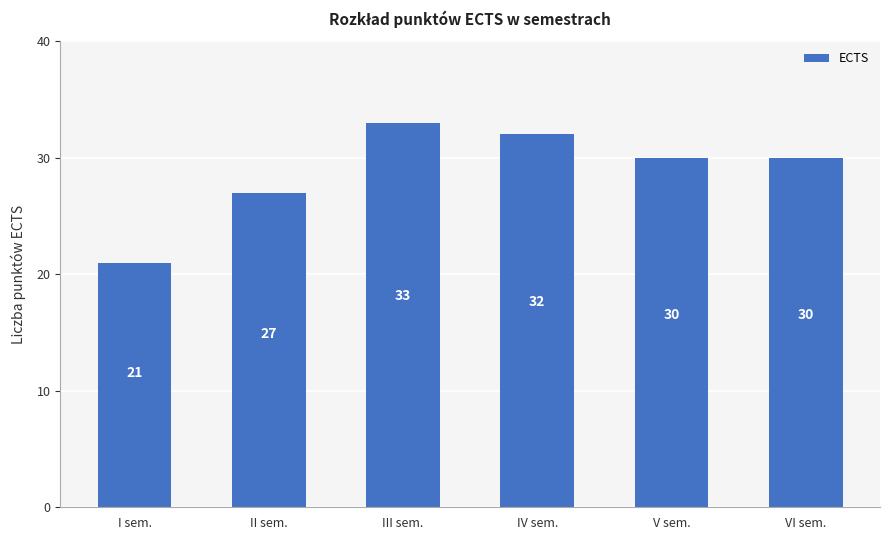

At which label does the data first exceed 30?

III sem.